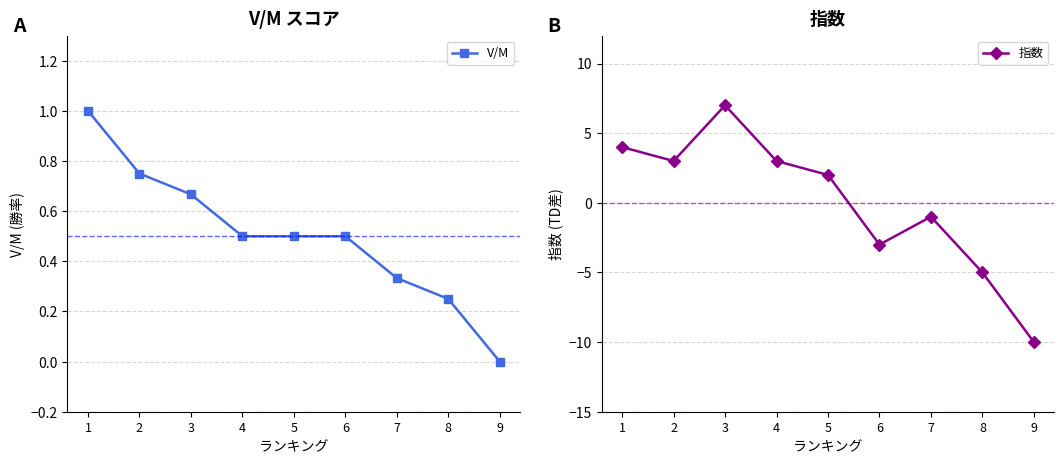

Does the chart have visible grid lines?

Yes